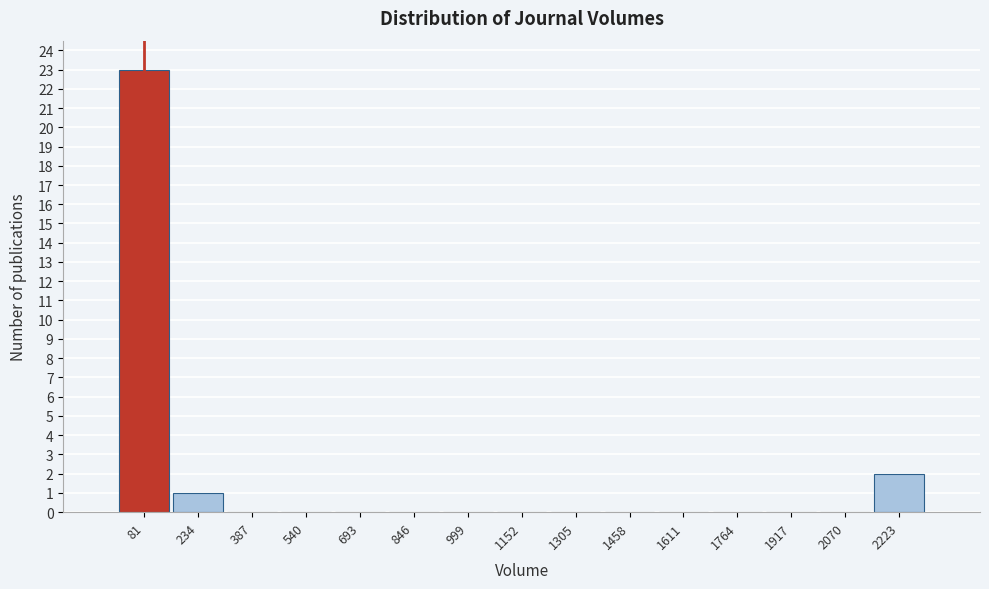

Which range on the x-axis has the tallest bar?

0 to 160